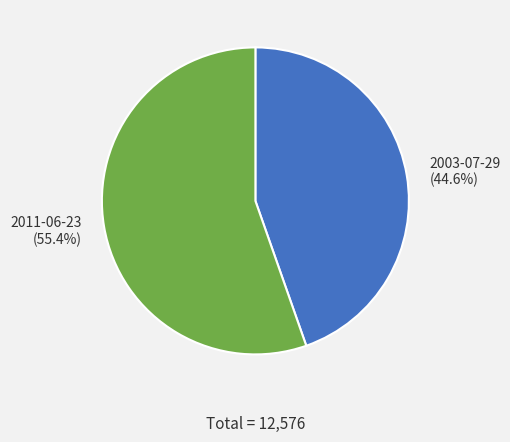

Which slice is the largest?

2011-06-23